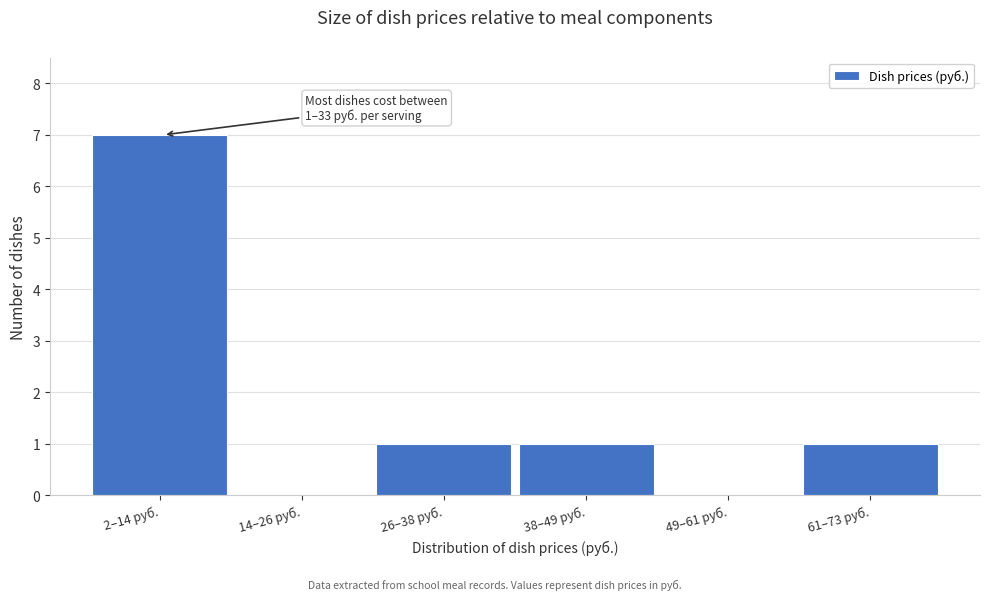

Reading left to right, transcribe all the data shown in this chart.

2–14 руб.=7	14–26 руб.=0	26–38 руб.=1	38–49 руб.=1	49–61 руб.=0	61–73 руб.=1